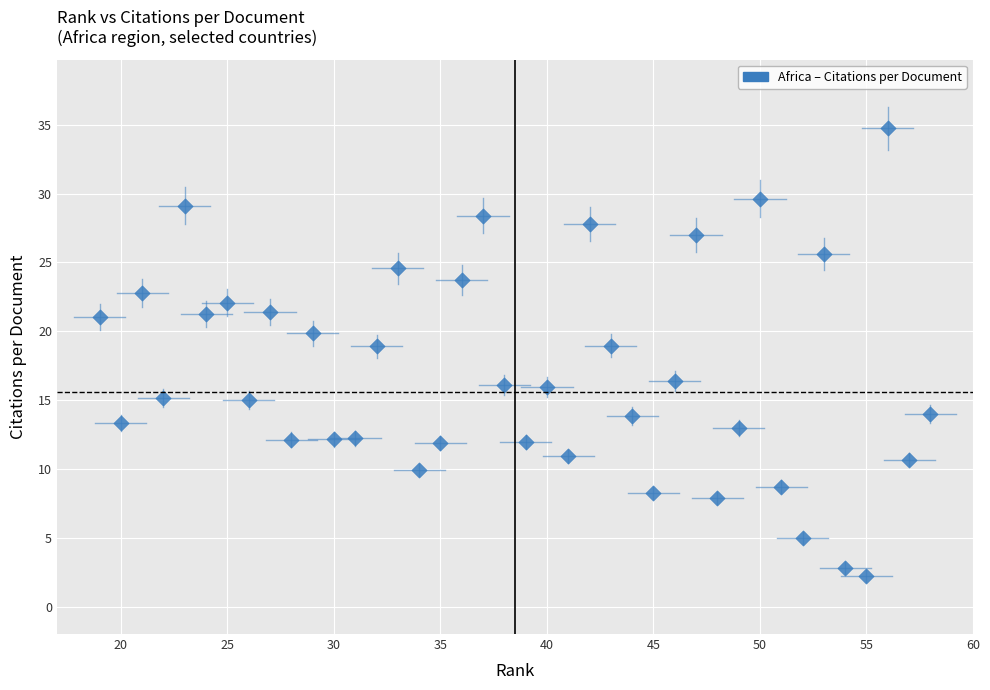

What is the range of X values (max minus min)?

39.0